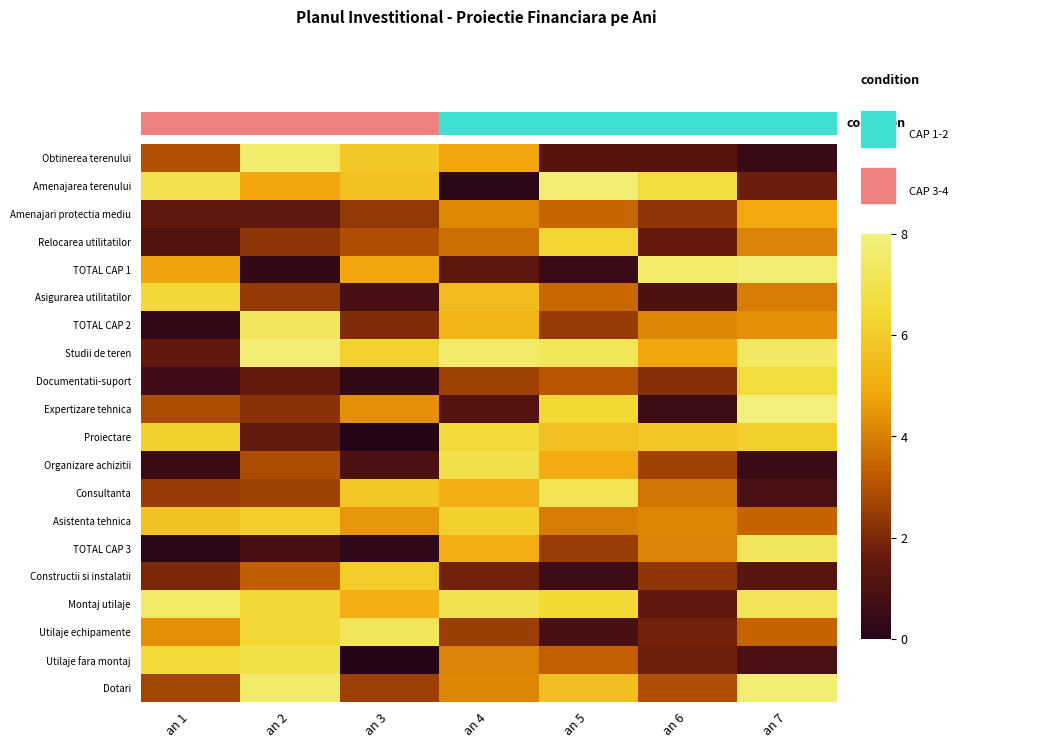

Between an 4 and an 7, which series saw the biggest shift?

Expertizare tehnica